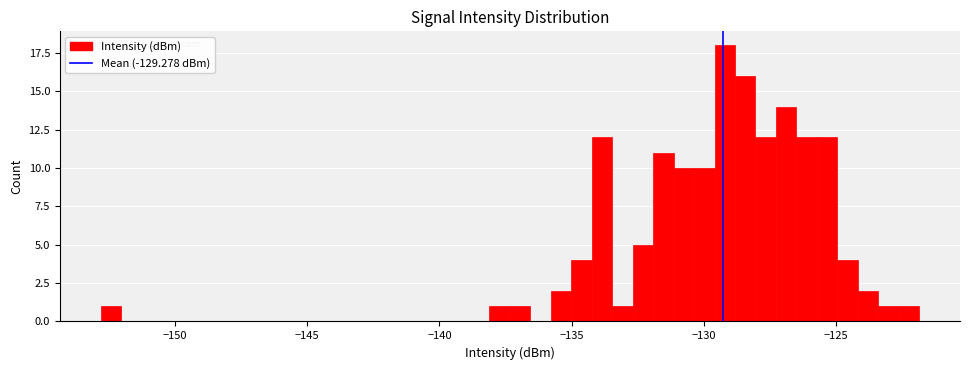

Around what value on the x-axis is the tallest bar? Give the approximate position of its centre, as read against the axis.

-129.0